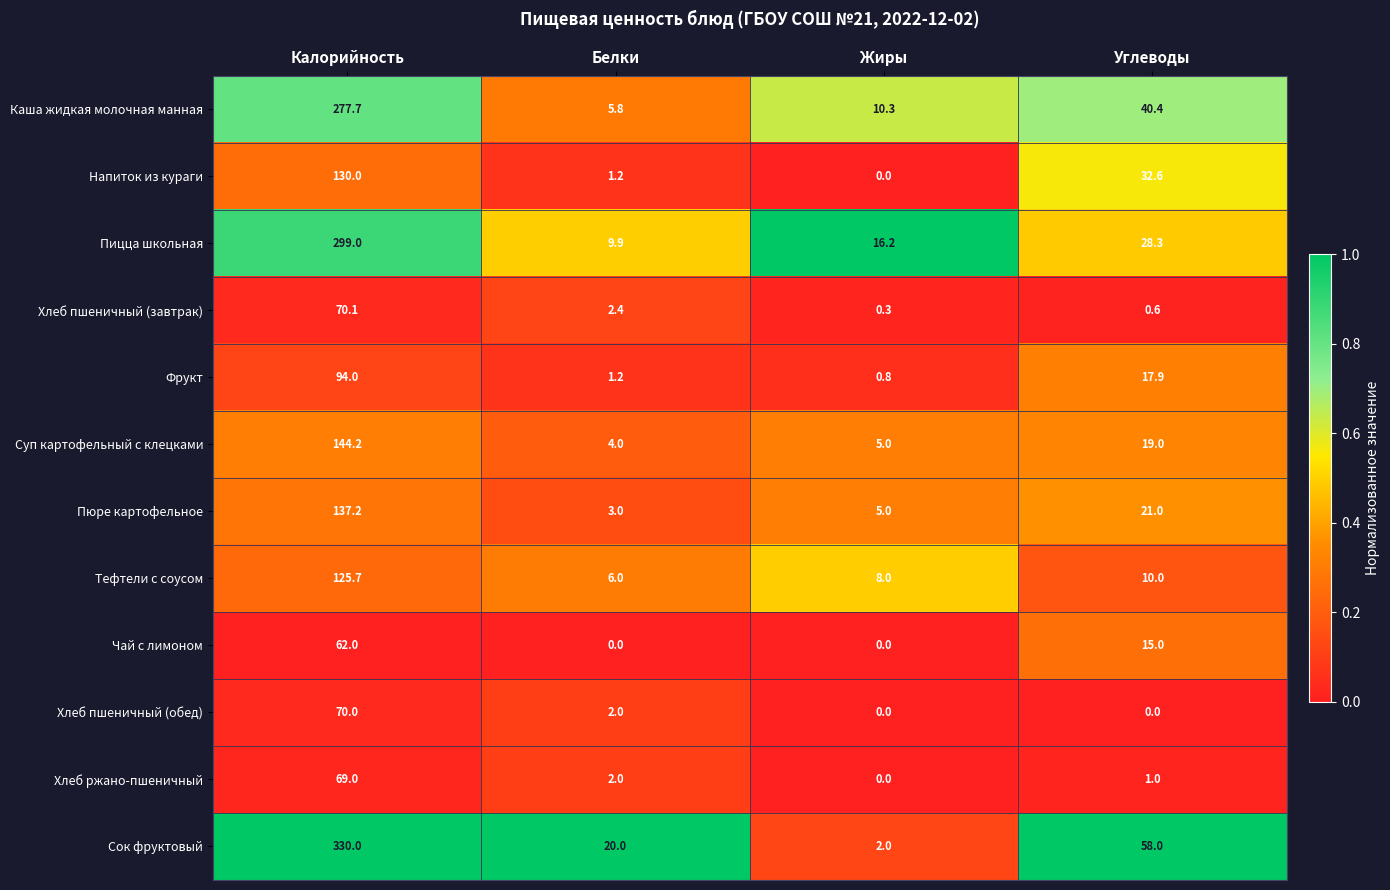

Which category has the highest value across all series?

Калорийность